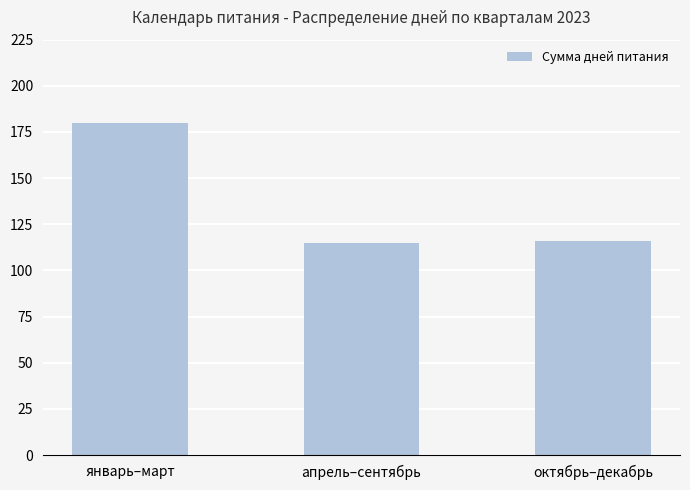

What is the sum of the values at январь–март and апрель–сентябрь?

295